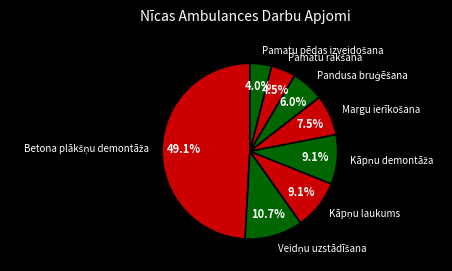

Does any single category account for the majority?

No